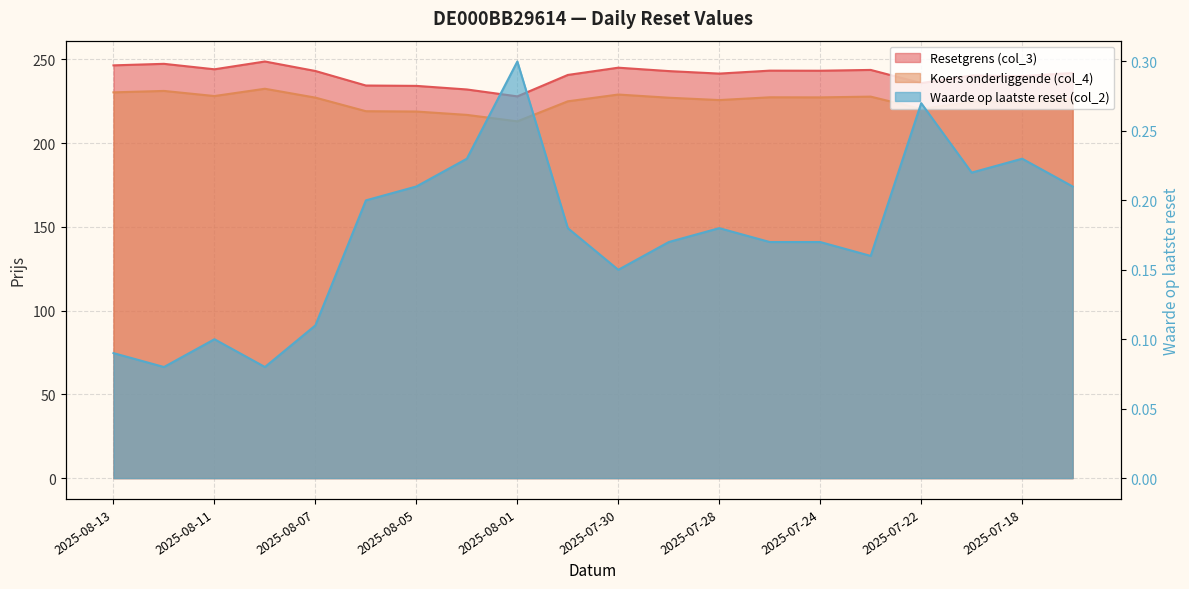

What is the approximate value of Resetgrens (col_3) at 2025-07-25?

243.2